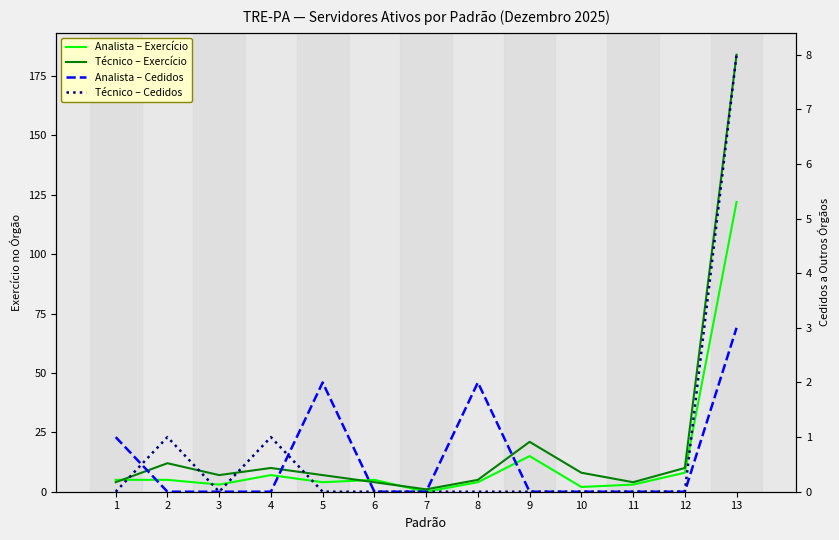

List the labels in order of Analista – Cedidos value, largest first.

13, 5, 8, 1, 2, 3, 4, 6, 7, 9, 10, 11, 12